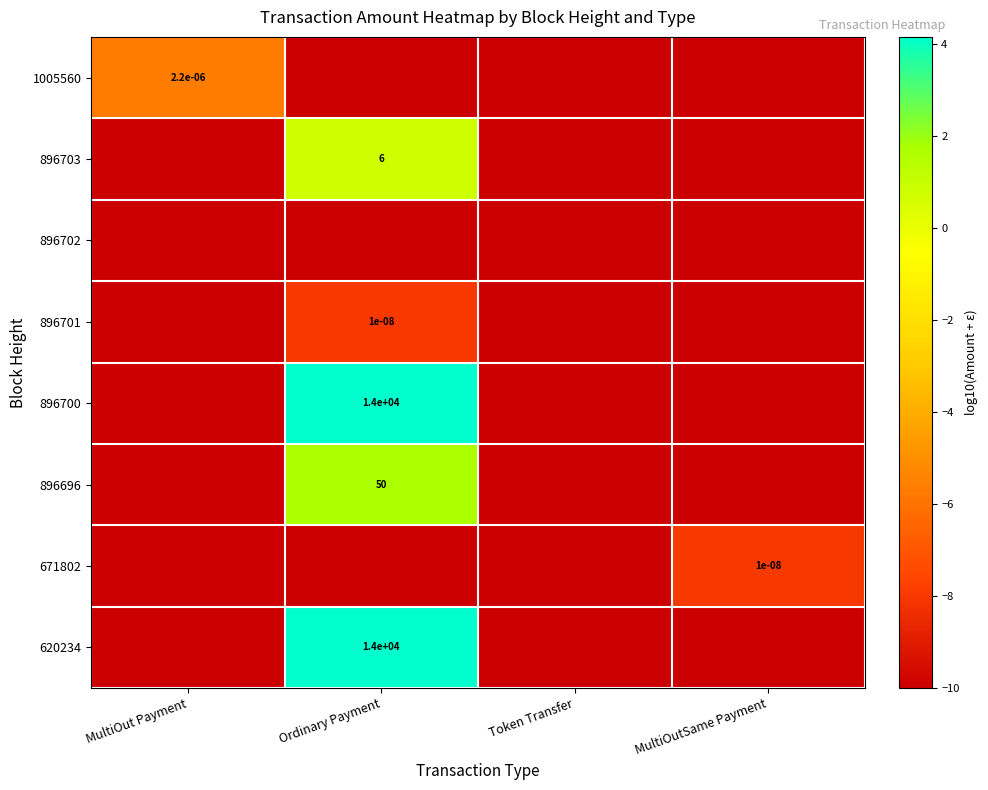

The value of 896696 at Ordinary Payment is 50.0. True or false?

True